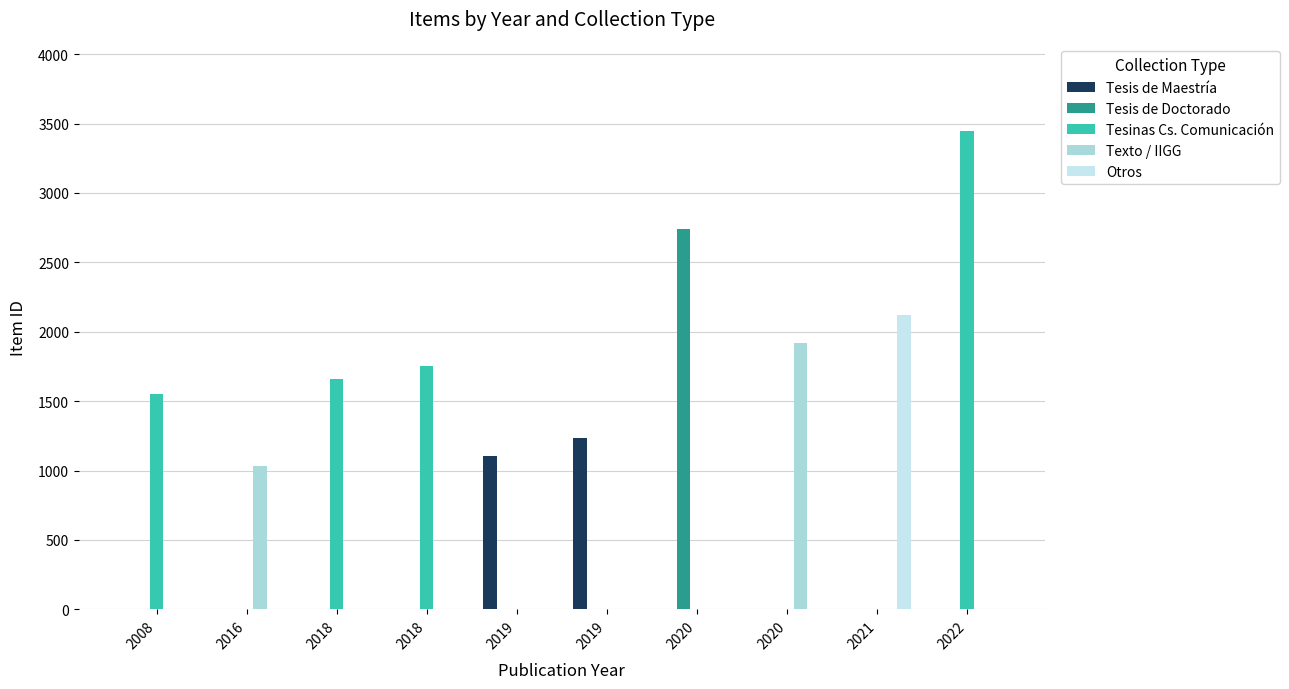

Which category has the highest value in the Texto / IIGG series?

2020